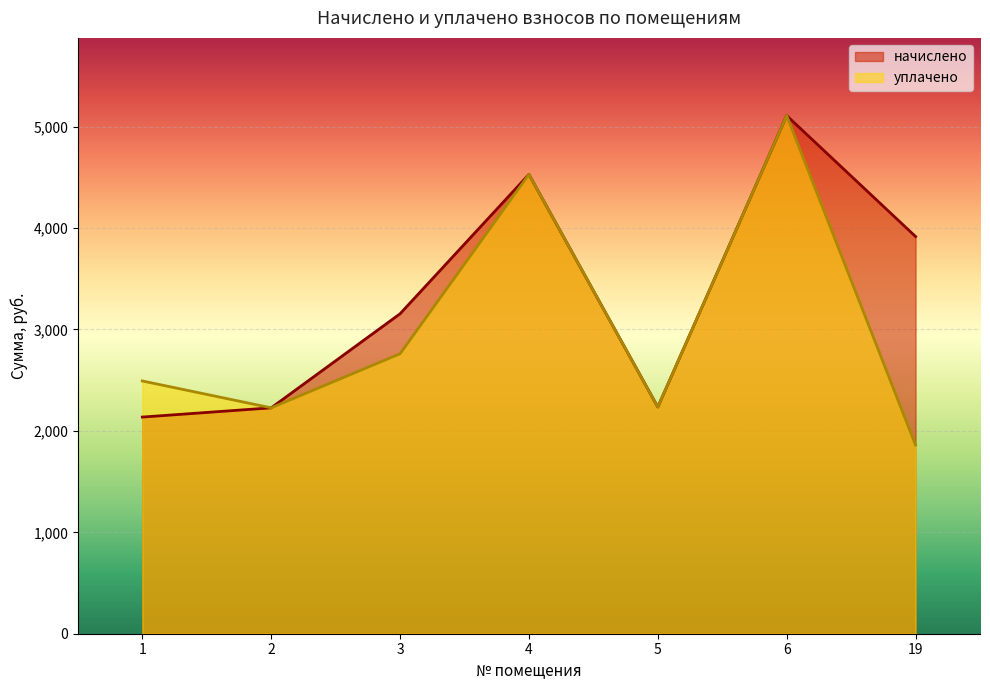

Rank the categories by начислено value from lowest to highest.

1, 2, 5, 3, 19, 4, 6